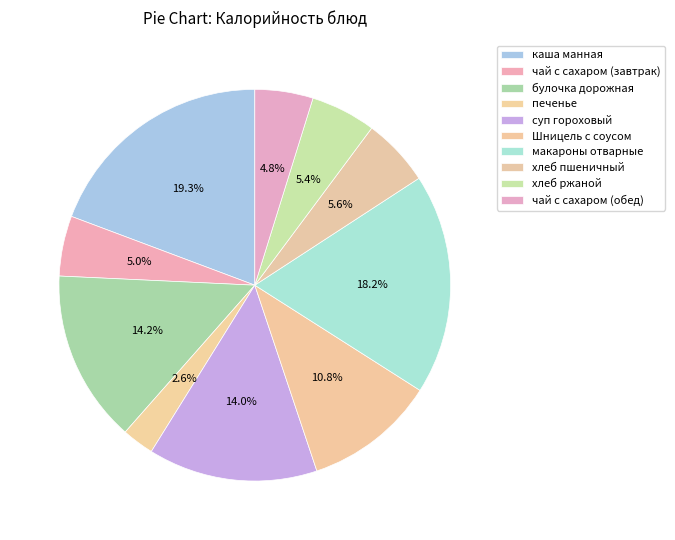

What percentage do булочка дорожная and Шницель с соусом together represent?

25.1%